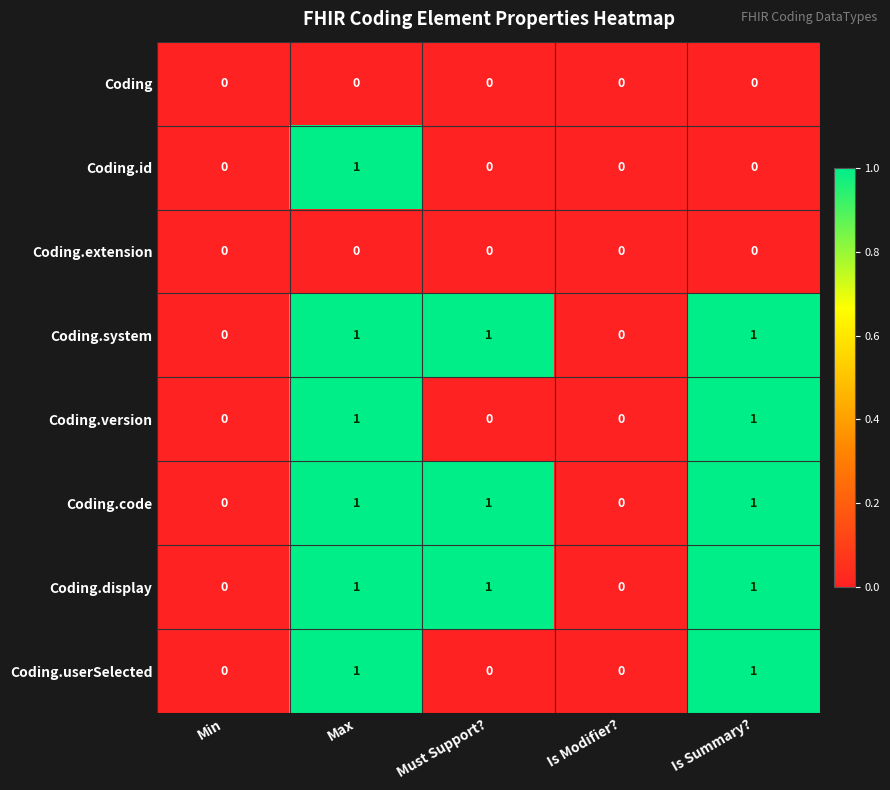

At which category is the sum across all series the highest?

Max